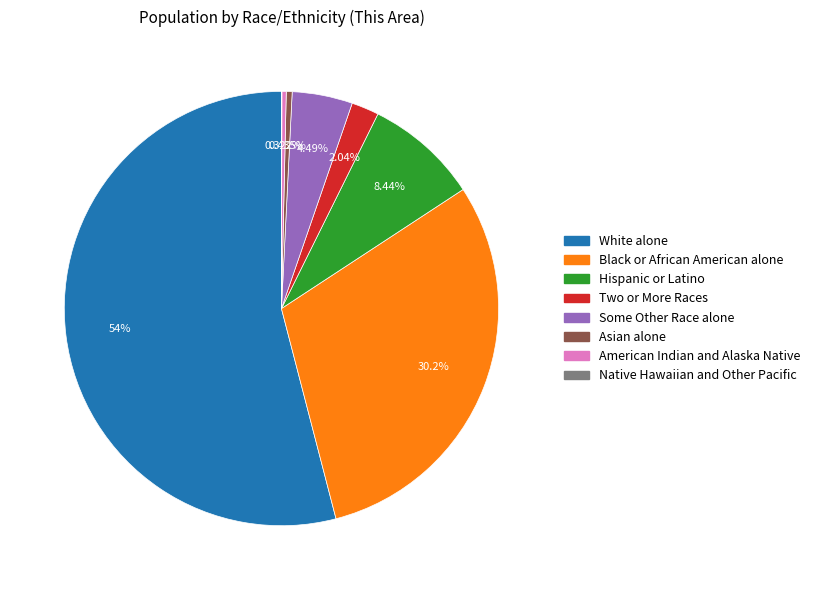

What percentage do Black or African American alone and Hispanic or Latino together represent?

38.6%